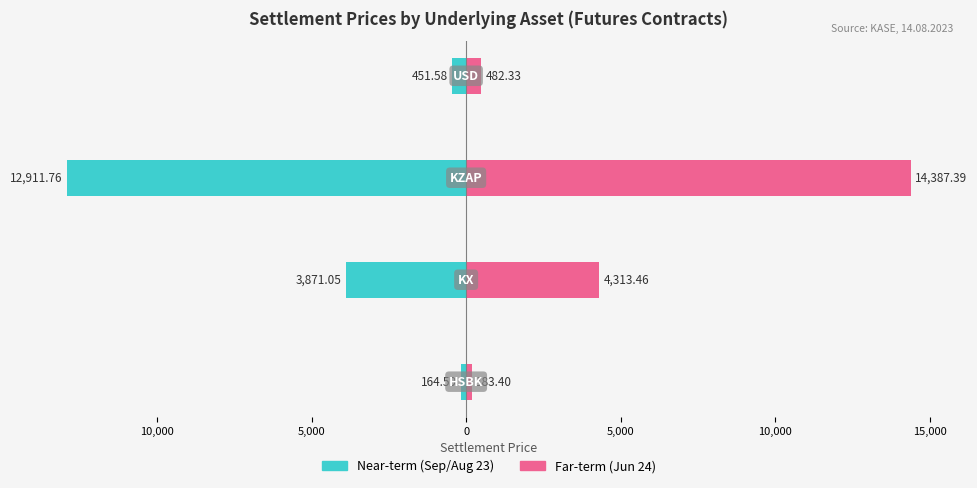

What are all the series names shown in the legend?

Near-term (Sep/Aug 23), Far-term (Jun 24)